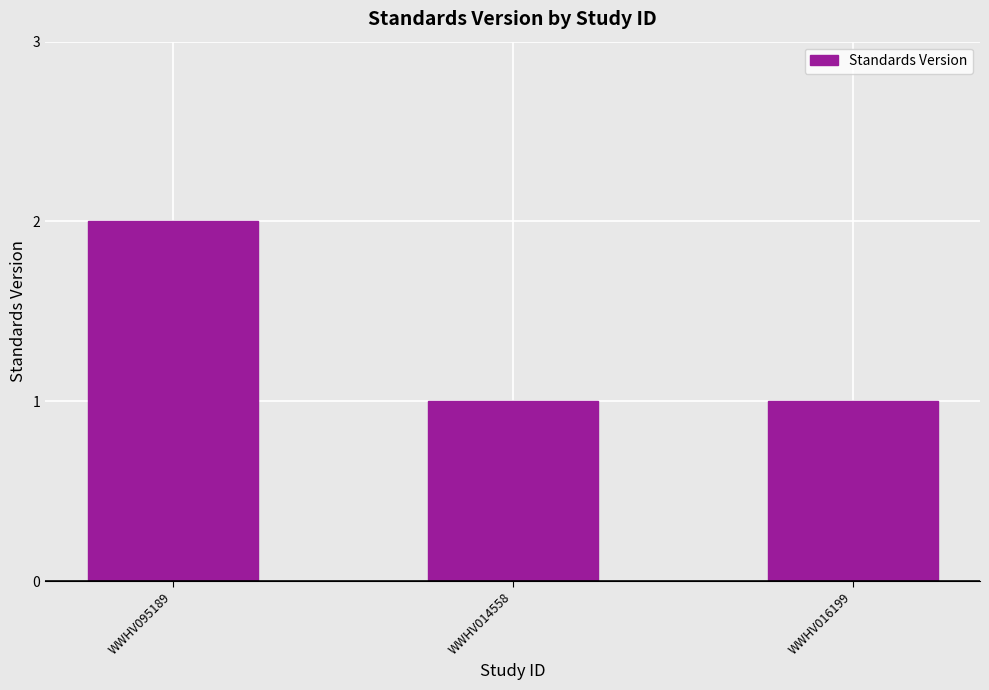

What is the smallest value displayed?

1